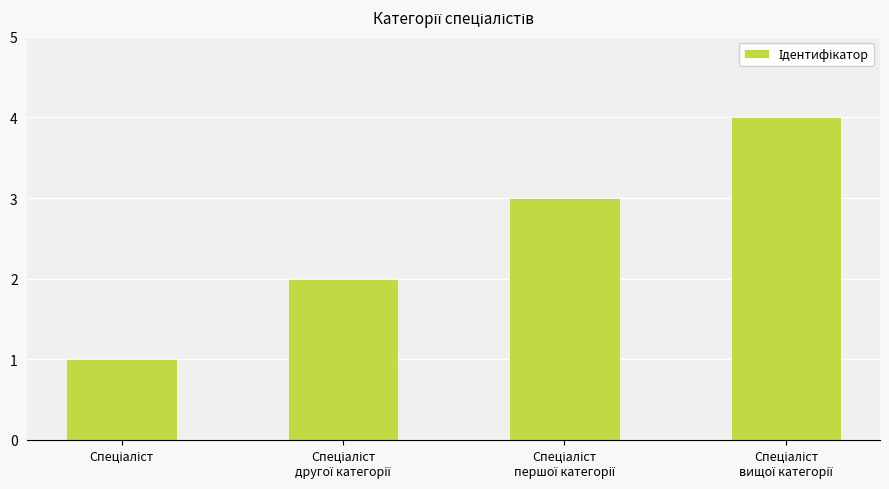

What is the greatest value displayed?

4